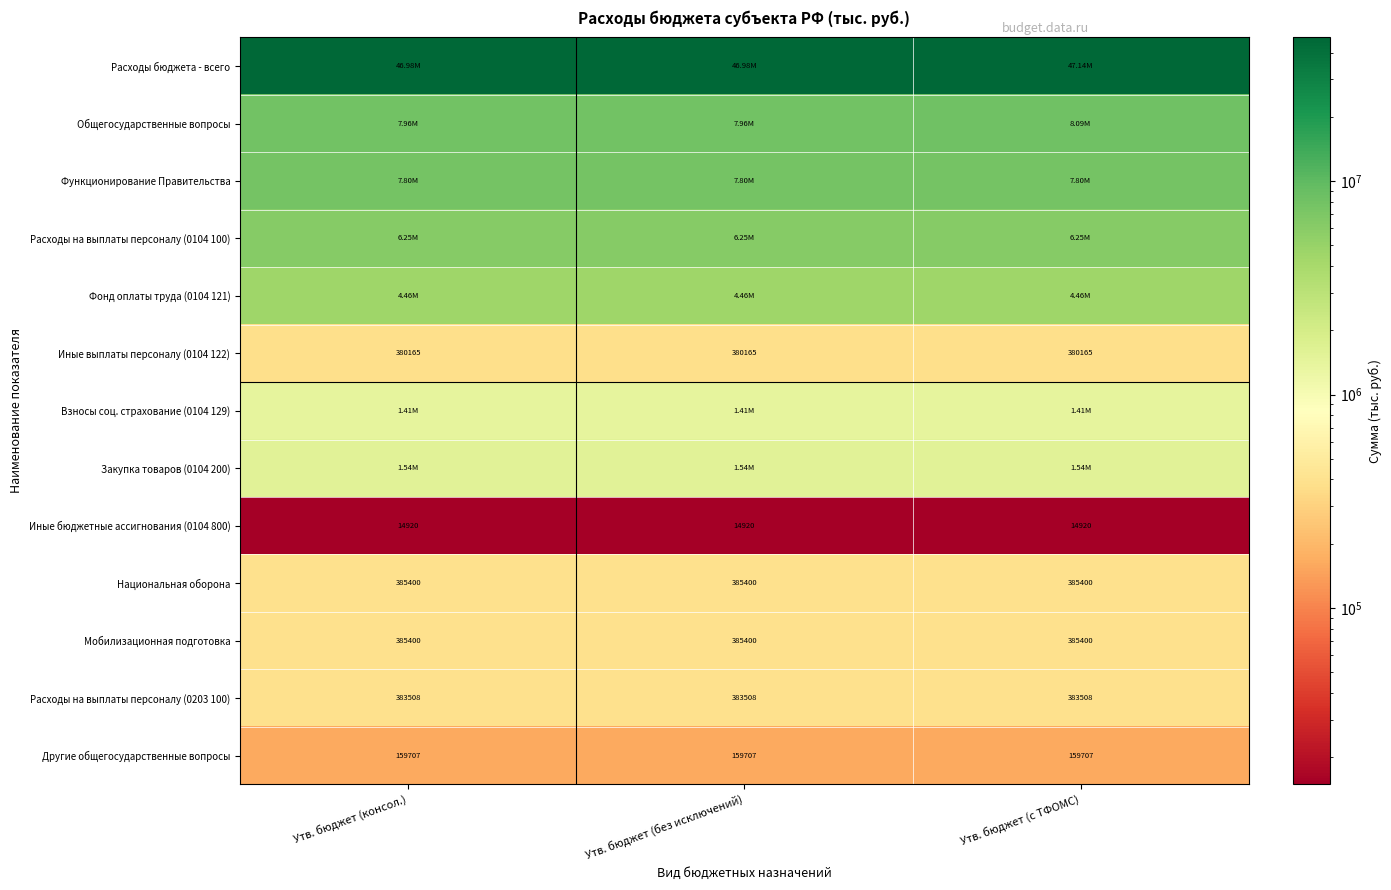

Which category has the highest value across all series?

Утв. бюджет (с ТФОМС)